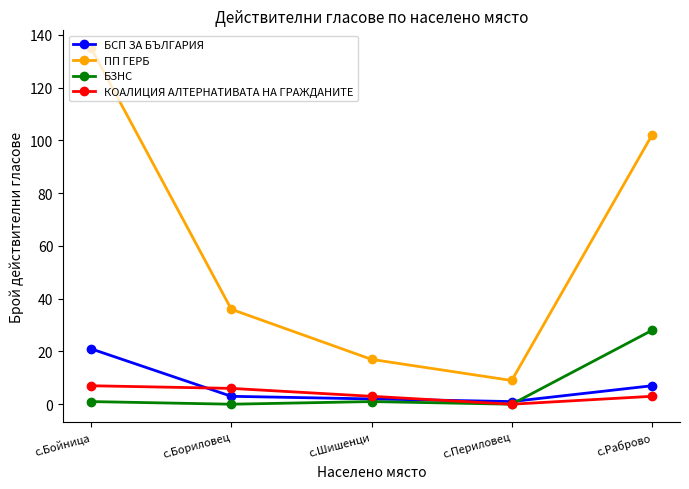

Where does the КОАЛИЦИЯ АЛТЕРНАТИВАТА НА ГРАЖДАНИТЕ series first go above 3?

с.Бойница